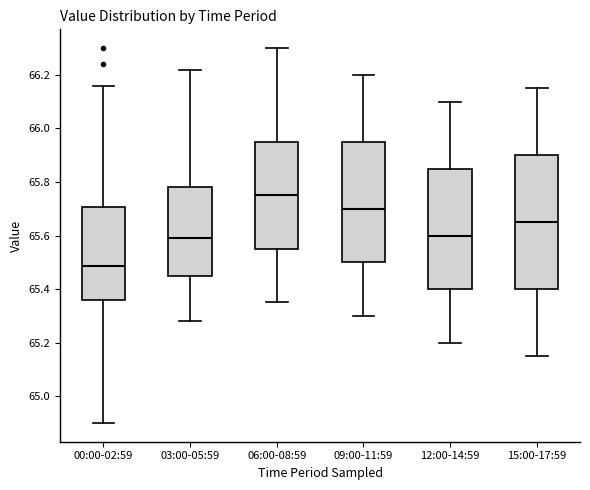

Comparing the boxes themselves (not the whiskers), which one is the tallest?

15:00-17:59